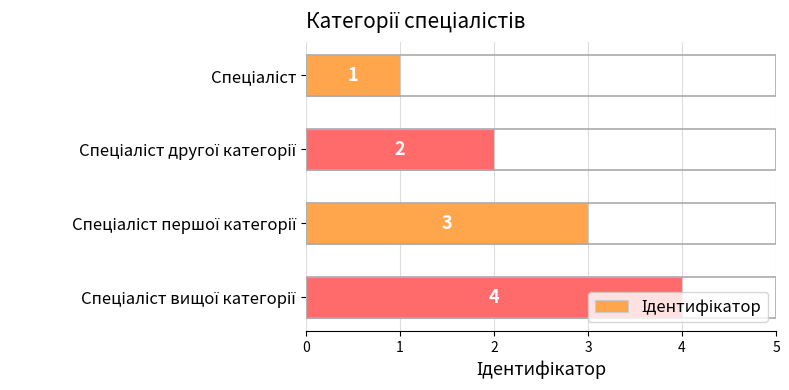

What is the difference between the maximum and minimum values?

3